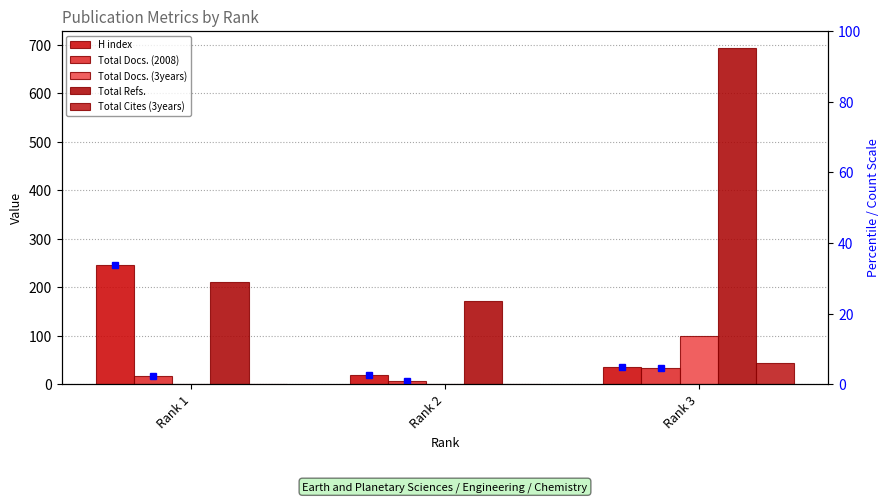

Rank the categories by H index value from highest to lowest.

Rank 1, Rank 3, Rank 2